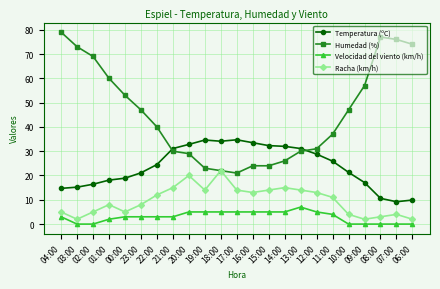

Between which two adjacent categories do Humedad (%) and Temperatura (ºC) first intersect?

22:00 and 21:00